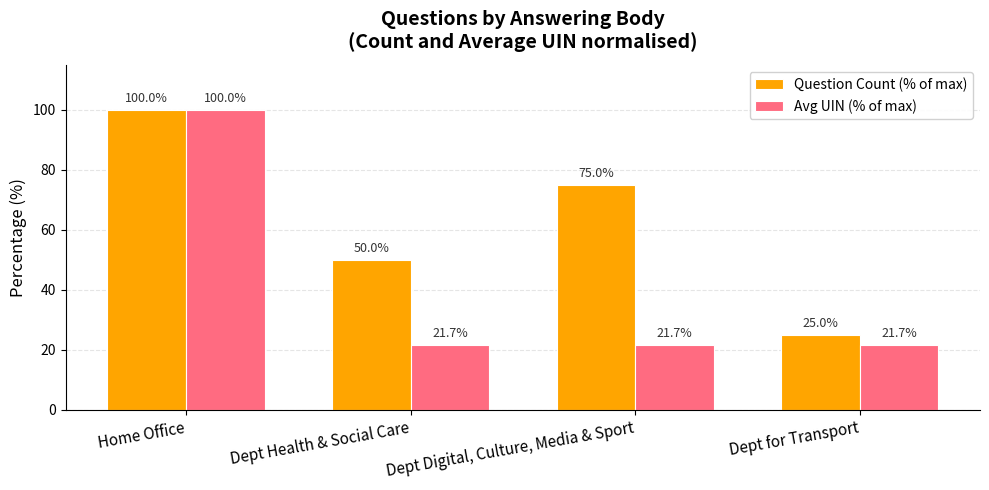

Rank the categories by Question Count (% of max) value from lowest to highest.

Dept for Transport, Dept Health & Social Care, Dept Digital, Culture, Media & Sport, Home Office